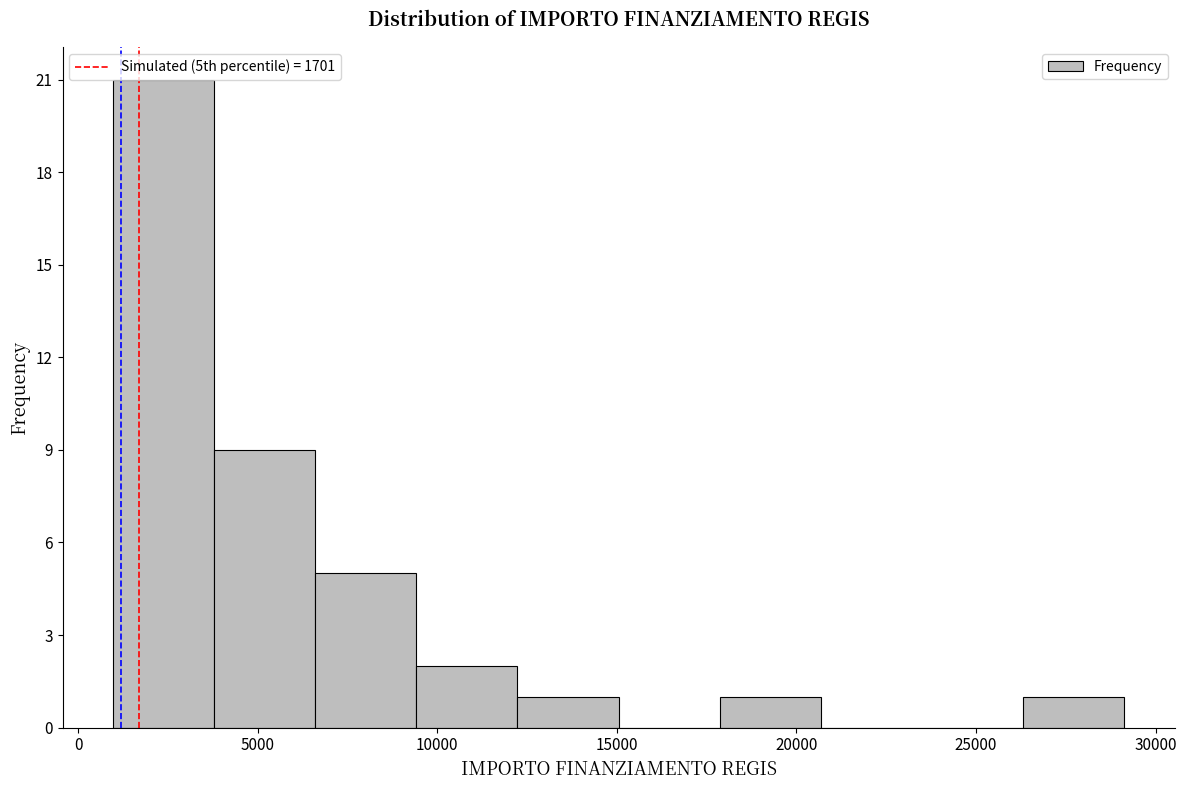

Which range on the x-axis has the tallest bar?

1000 to 4000